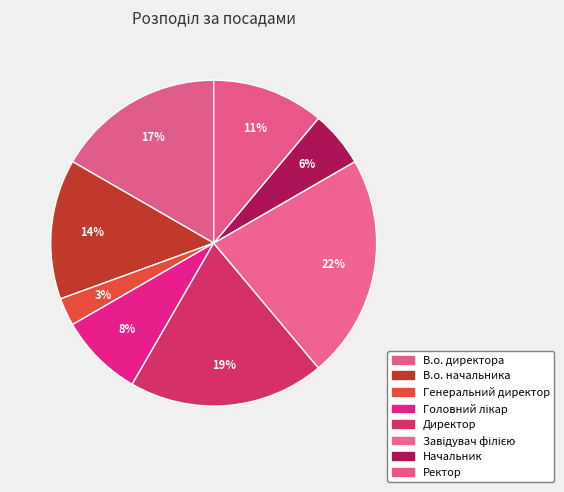

Count the number of slices in the pie.

8